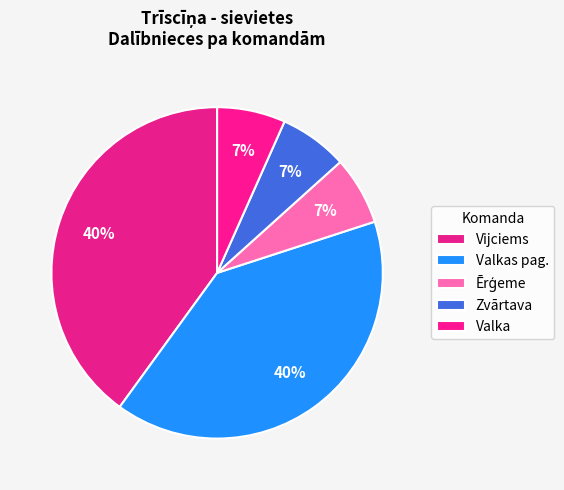

How many segments does this pie chart have?

5